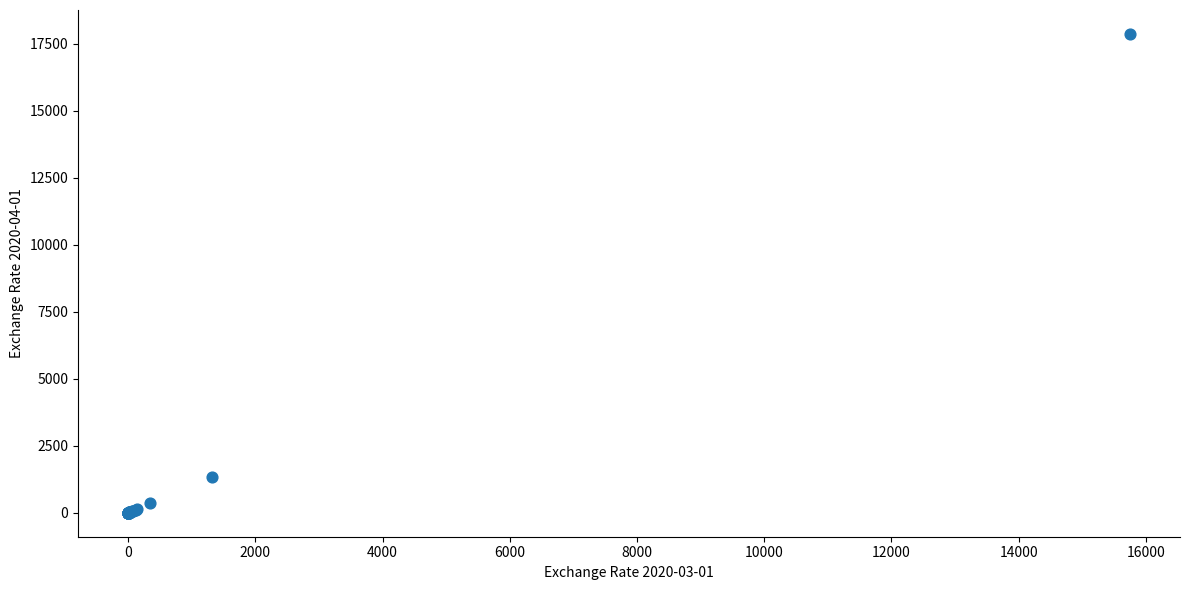

What Y value in the scatter plot is closest to 8935?

1341.0